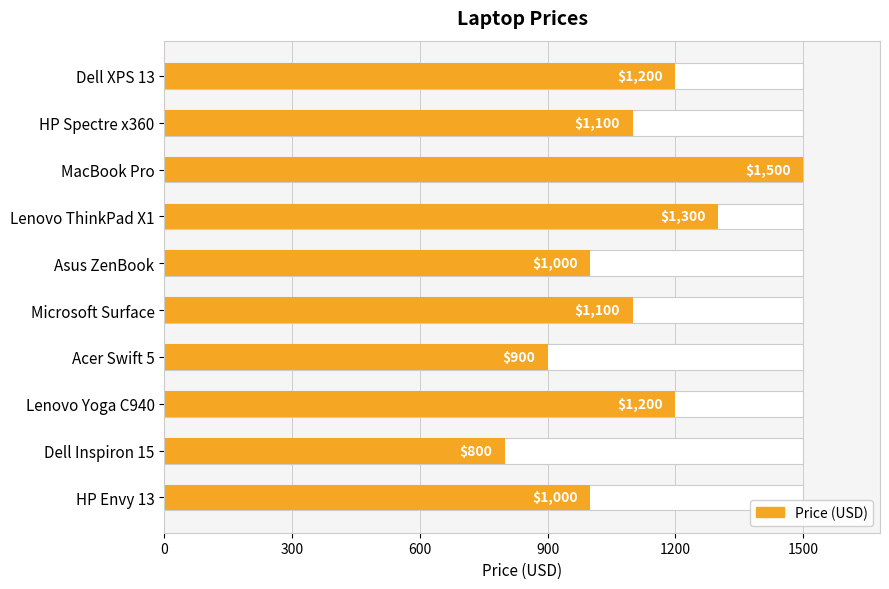

What is the sum of all values?

11100